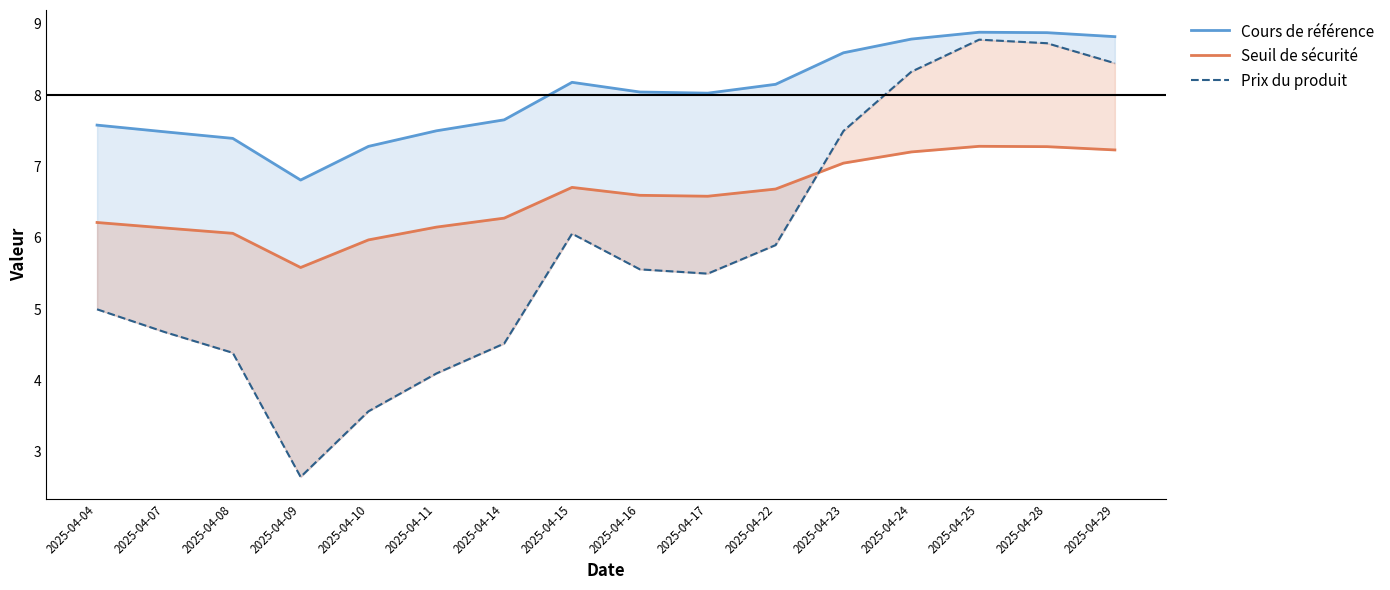

What is the value of the Cours de référence point at the 13th from the left?

8.8